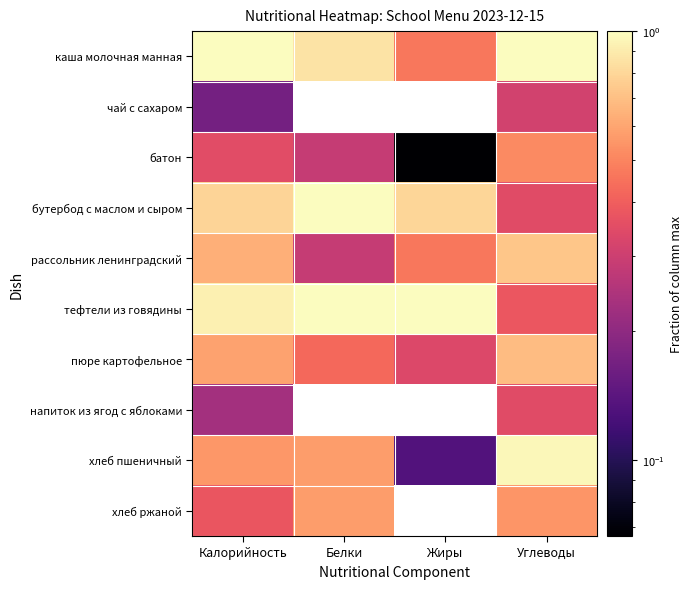

Reading left to right, what are all the values shown in this chart?

каша молочная манная: Калорийность=1.0	Белки=0.9	Жиры=0.5	Углеводы=1.0
чай с сахаром: Калорийность=0.2	Белки=0.0	Жиры=0.0	Углеводы=0.3
батон: Калорийность=0.3	Белки=0.3	Жиры=0.1	Углеводы=0.5
бутербод с маслом и сыром: Калорийность=0.8	Белки=1.0	Жиры=0.8	Углеводы=0.3
рассольник ленинградский: Калорийность=0.6	Белки=0.3	Жиры=0.5	Углеводы=0.7
тефтели из говядины: Калорийность=0.9	Белки=1.0	Жиры=1.0	Углеводы=0.4
пюре картофельное: Калорийность=0.6	Белки=0.4	Жиры=0.3	Углеводы=0.7
напиток из ягод с яблоками: Калорийность=0.2	Белки=0.0	Жиры=0.0	Углеводы=0.3
хлеб пшеничный: Калорийность=0.6	Белки=0.6	Жиры=0.1	Углеводы=1.0
хлеб ржаной: Калорийность=0.4	Белки=0.6	Жиры=0.0	Углеводы=0.6